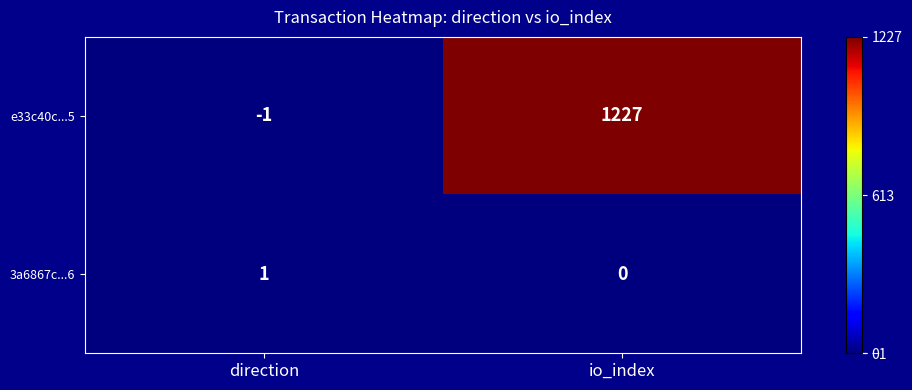

At which label is 3a6867c...6 closest to 0?

io_index